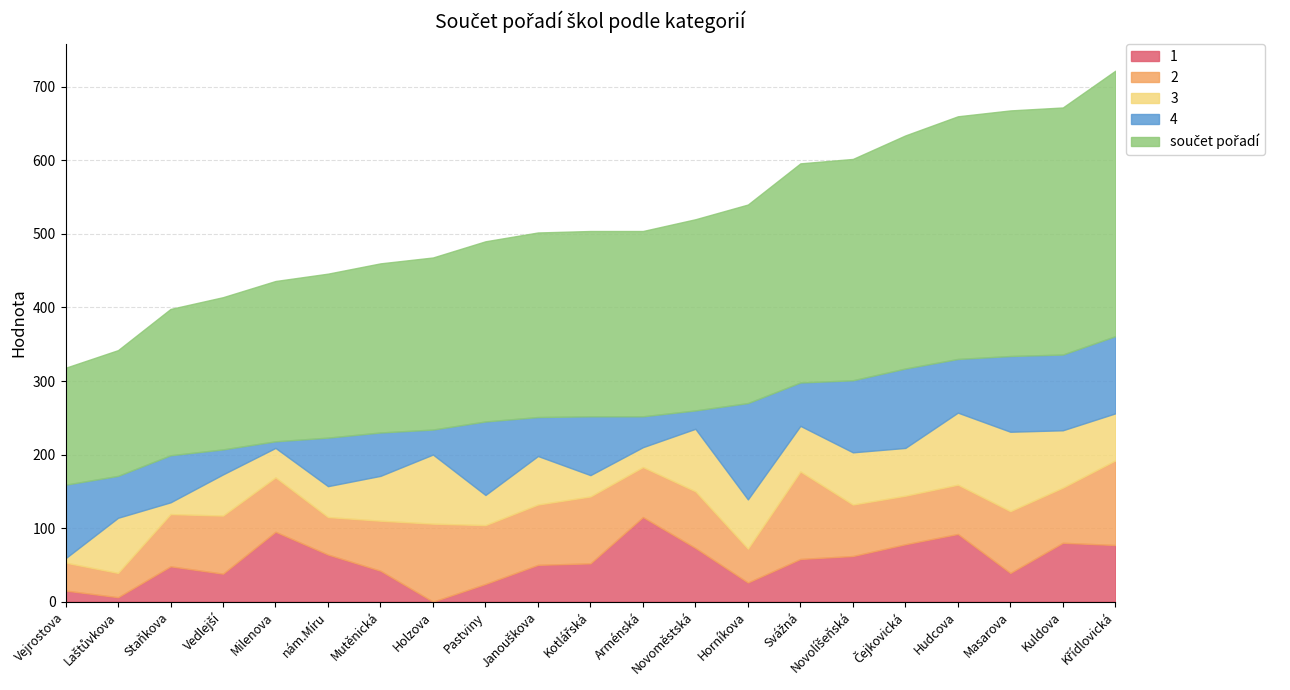

How many lines are shown in the chart?

5